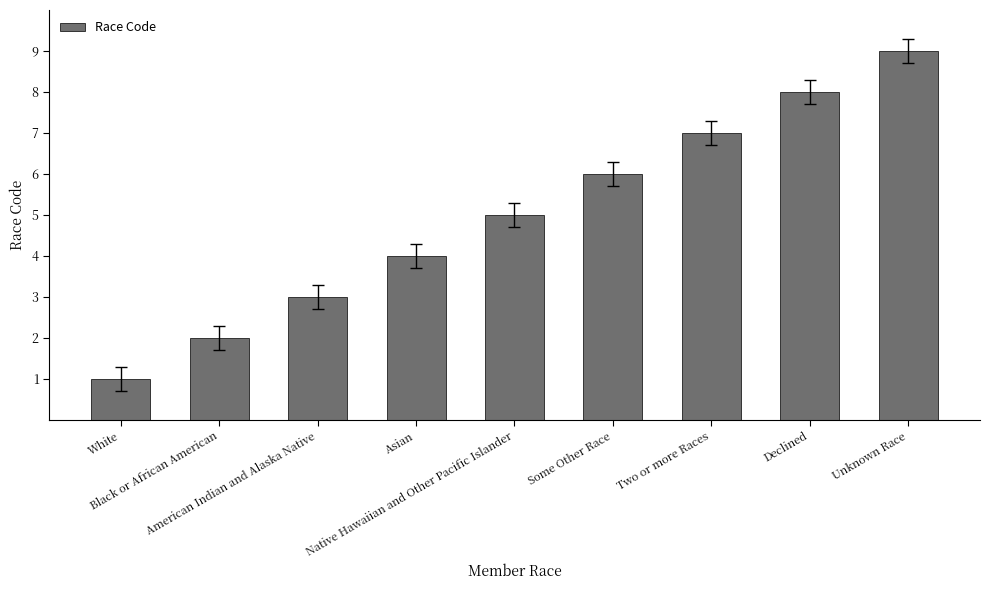

List the labels in order of value, smallest first.

White, Black or African American, American Indian and Alaska Native, Asian, Native Hawaiian and Other Pacific Islander, Some Other Race, Two or more Races, Declined, Unknown Race